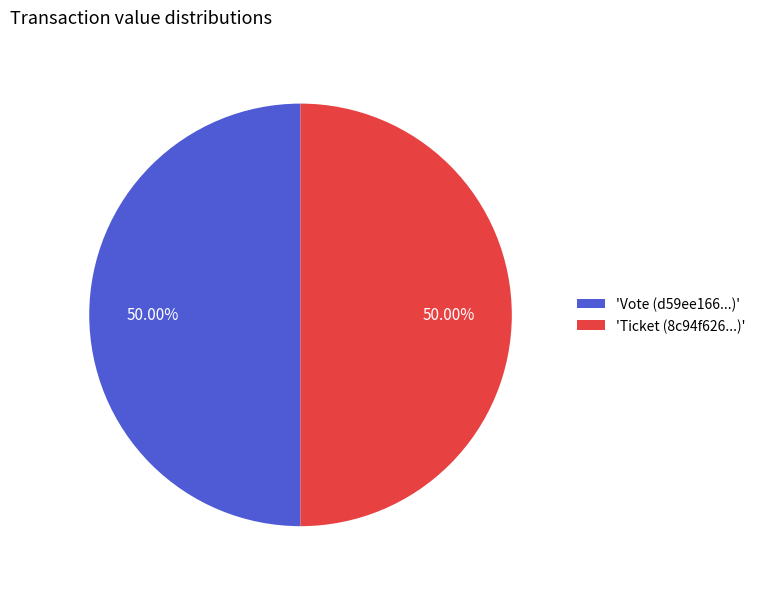

Do 'Ticket (8c94f626...)' and 'Vote (d59ee166...)' together represent more than half of the pie?

Yes